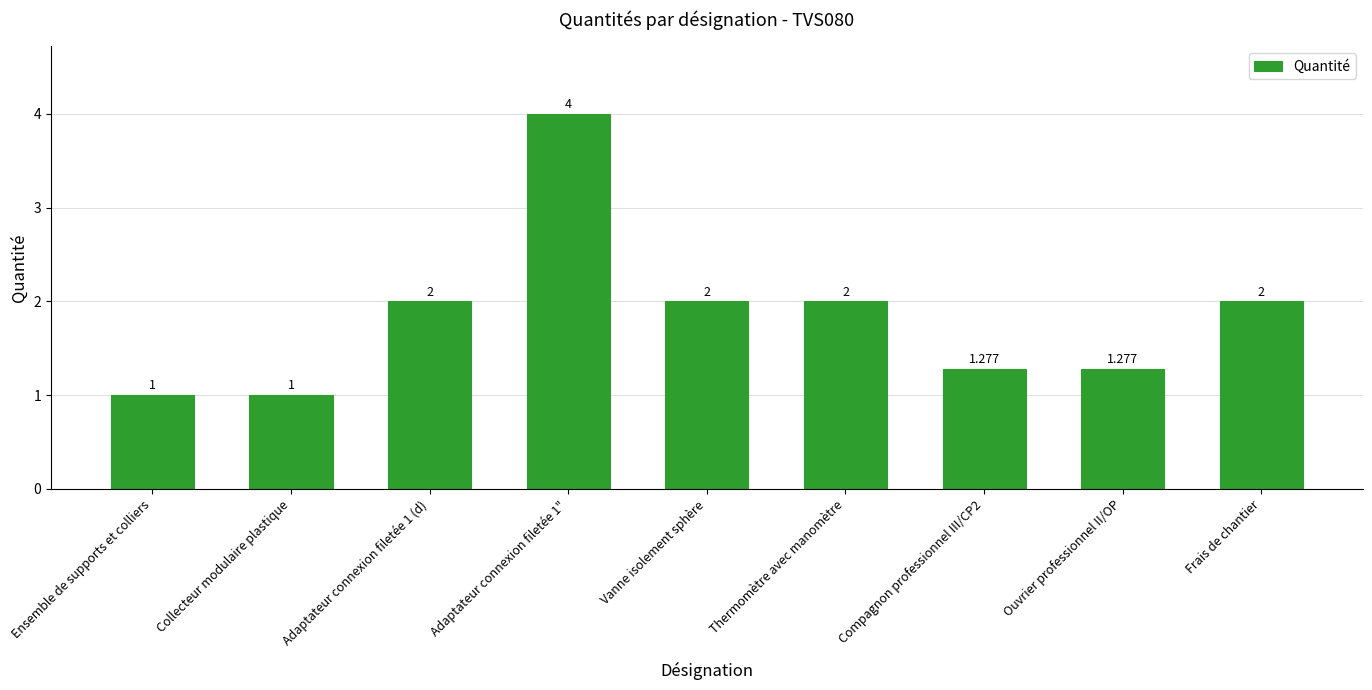

What is the ratio of the value at Thermomètre avec manomètre to the value at Adaptateur connexion filetée 1"?

0.5